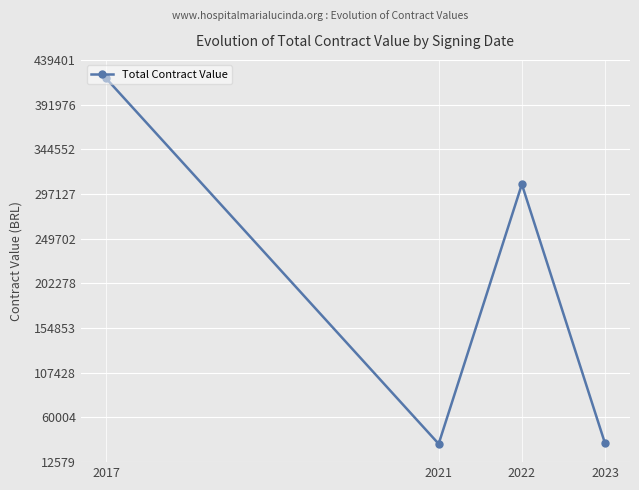

What is the minimum value shown in the chart?

31980.0